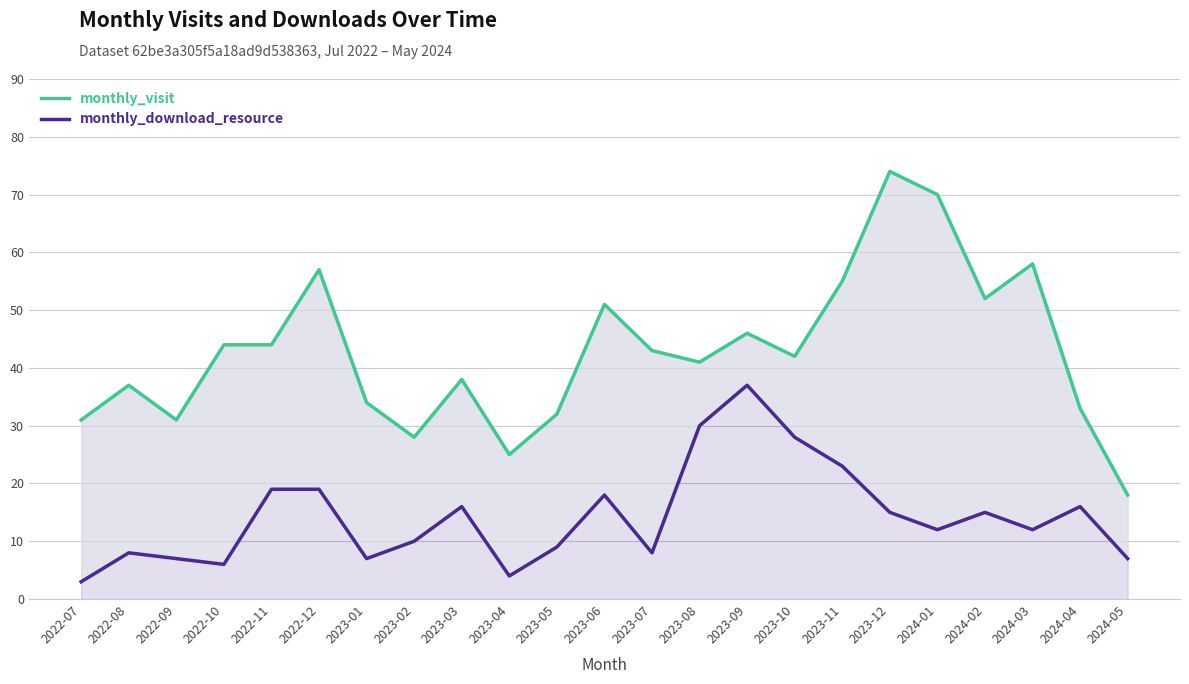

The value of monthly_download_resource at 2023-02 is 17. True or false?

False